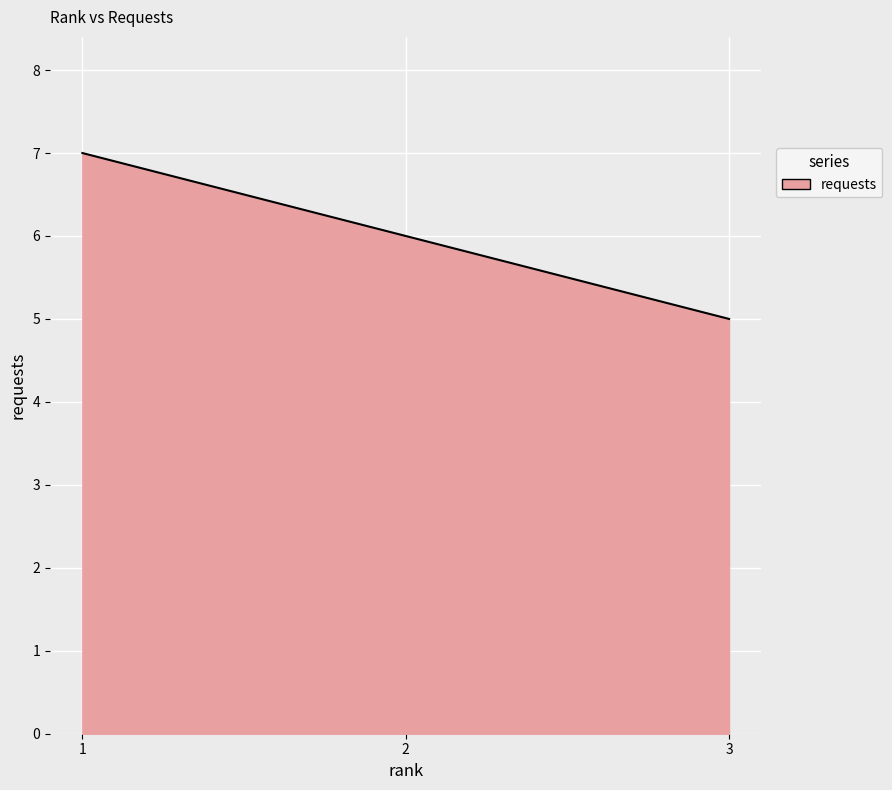

List the labels in order of value, smallest first.

3, 2, 1